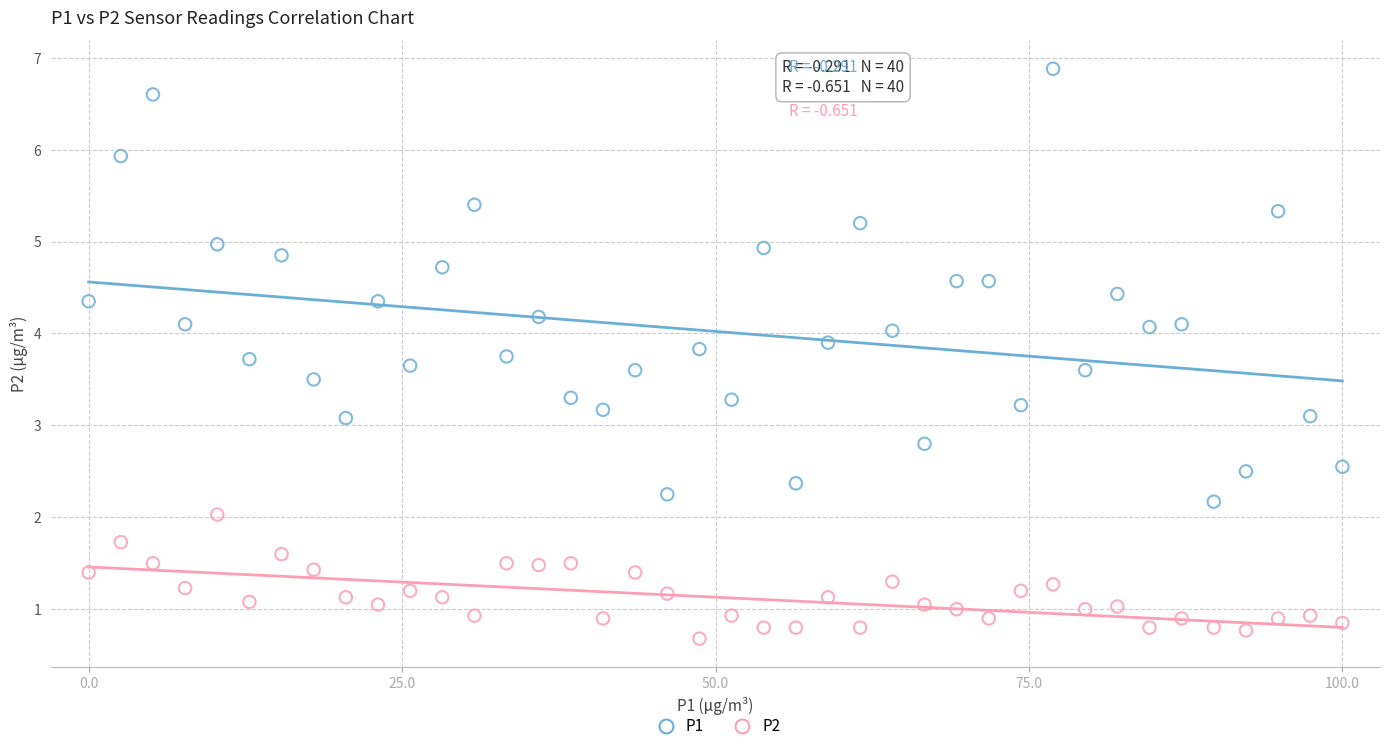

Across all data points, what is the range of Y values (max minus min)?

6.2